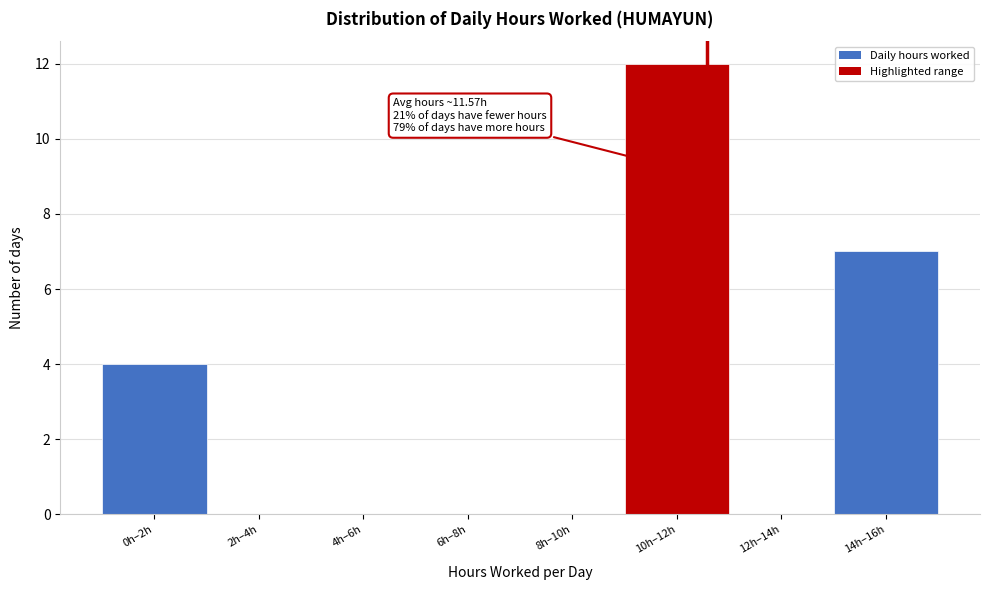

Reading left to right, what are all the values shown in this chart?

0h–2h=4	2h–4h=0	4h–6h=0	6h–8h=0	8h–10h=0	10h–12h=12	12h–14h=0	14h–16h=7